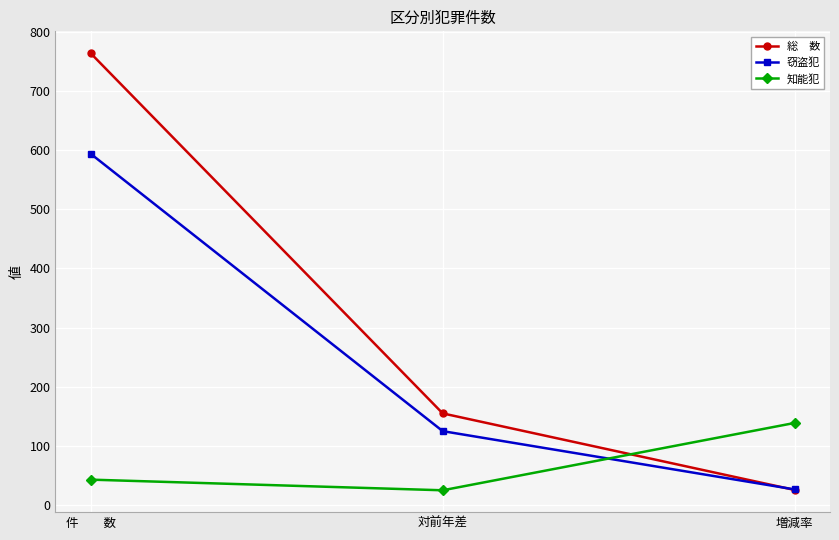

What is the difference between the highest and lowest values at 増減率?

113.4